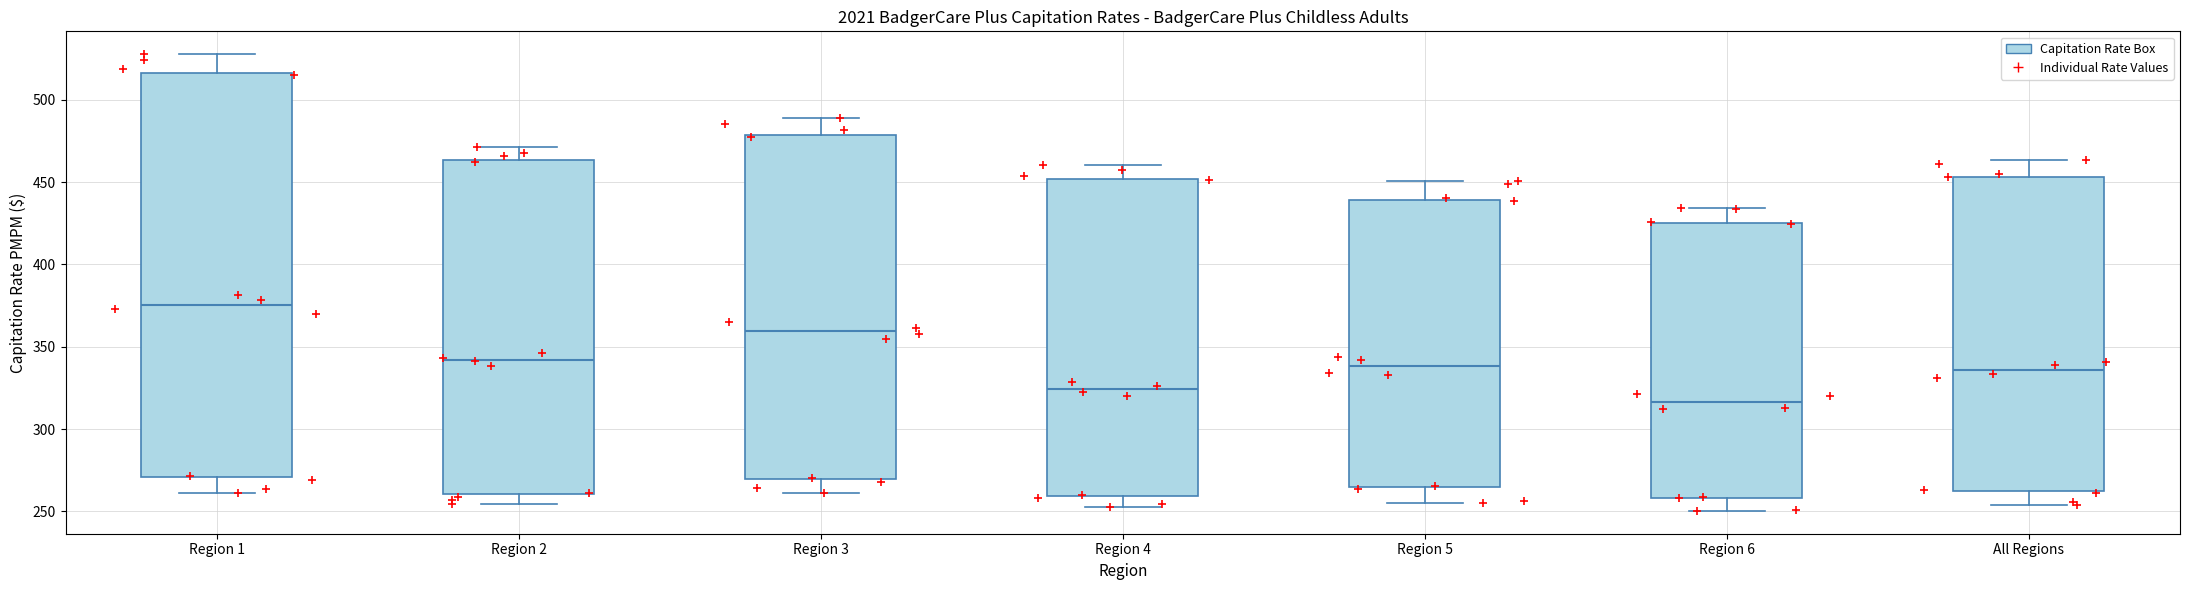

Where is the upper edge of the box for Region 1 on the y-axis? The values are not printed on the chart, so give them approximately, as read against the axis.

515